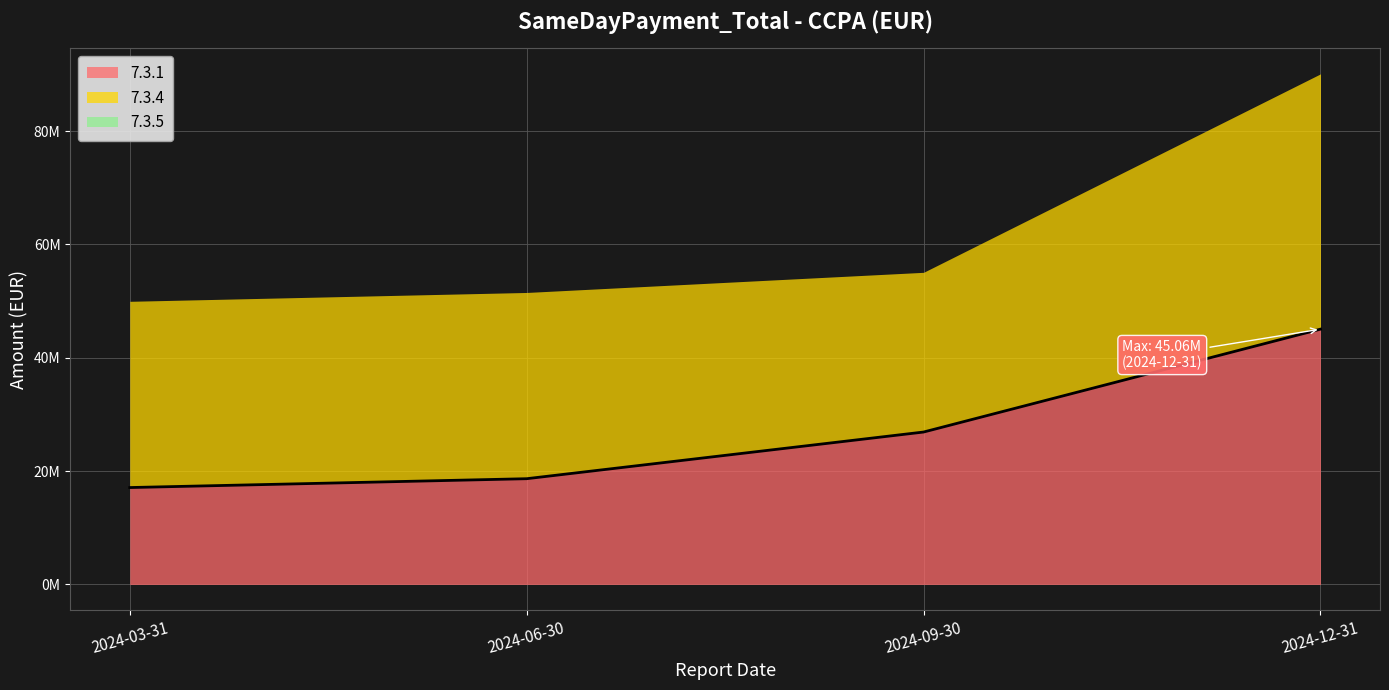

The value of 7.3.1 at 2024-03-31 is 17102365.3. True or false?

True